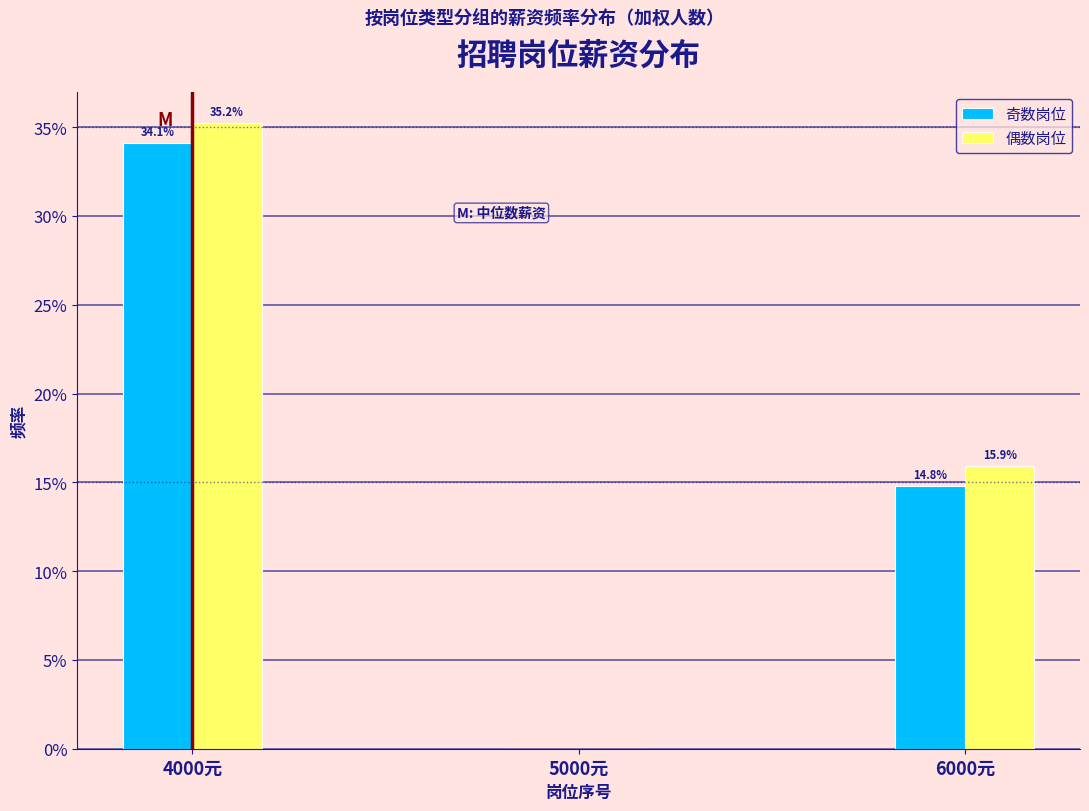

Reading left to right, extract all data points from this chart.

奇数岗位: 4000元=34.1	5000元=0.0	6000元=14.8
偶数岗位: 4000元=35.2	5000元=0.0	6000元=15.9